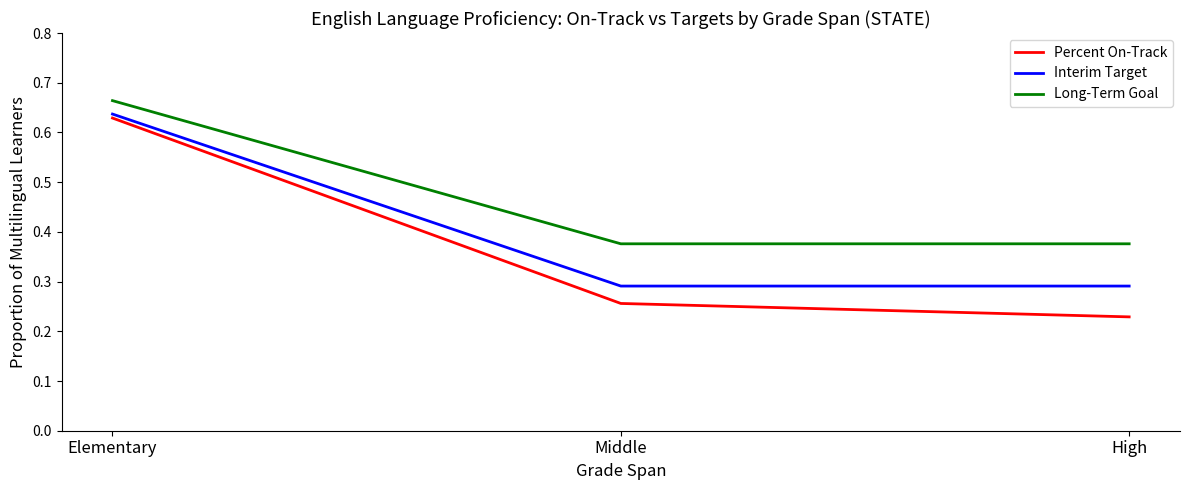

Which series has the widest spread of values?

Percent On-Track